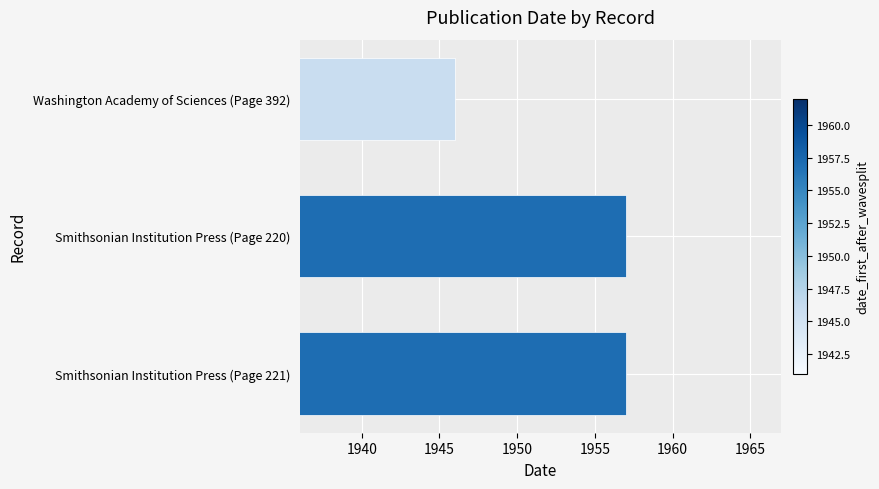

What is the smallest value displayed?

1946